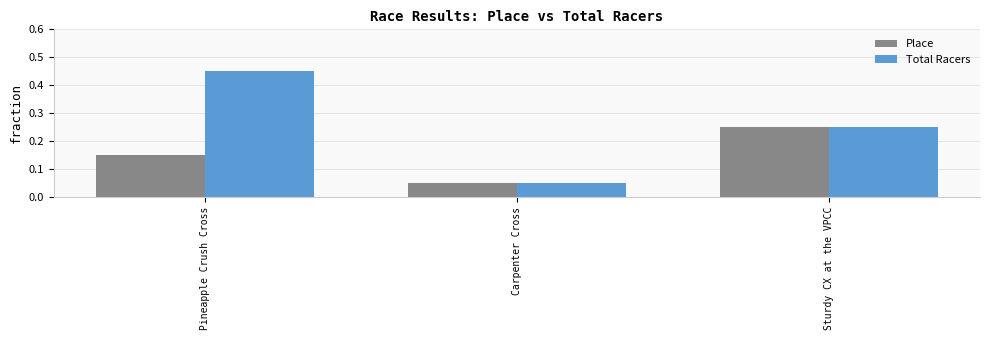

Read the Place value at Pineapple Crush Cross.

3